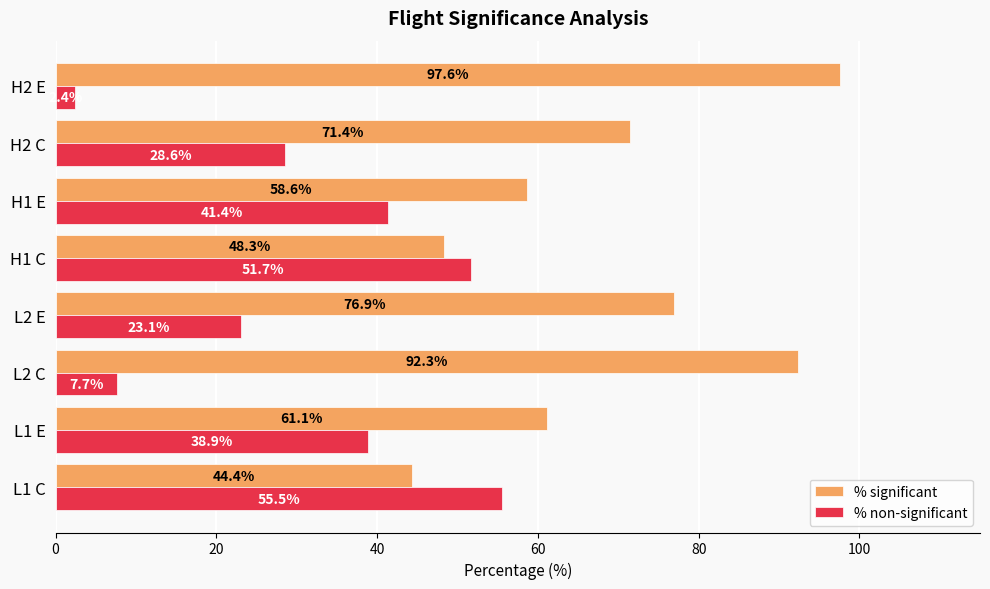

Between L1 C and L2 E, which series saw the biggest shift?

% significant